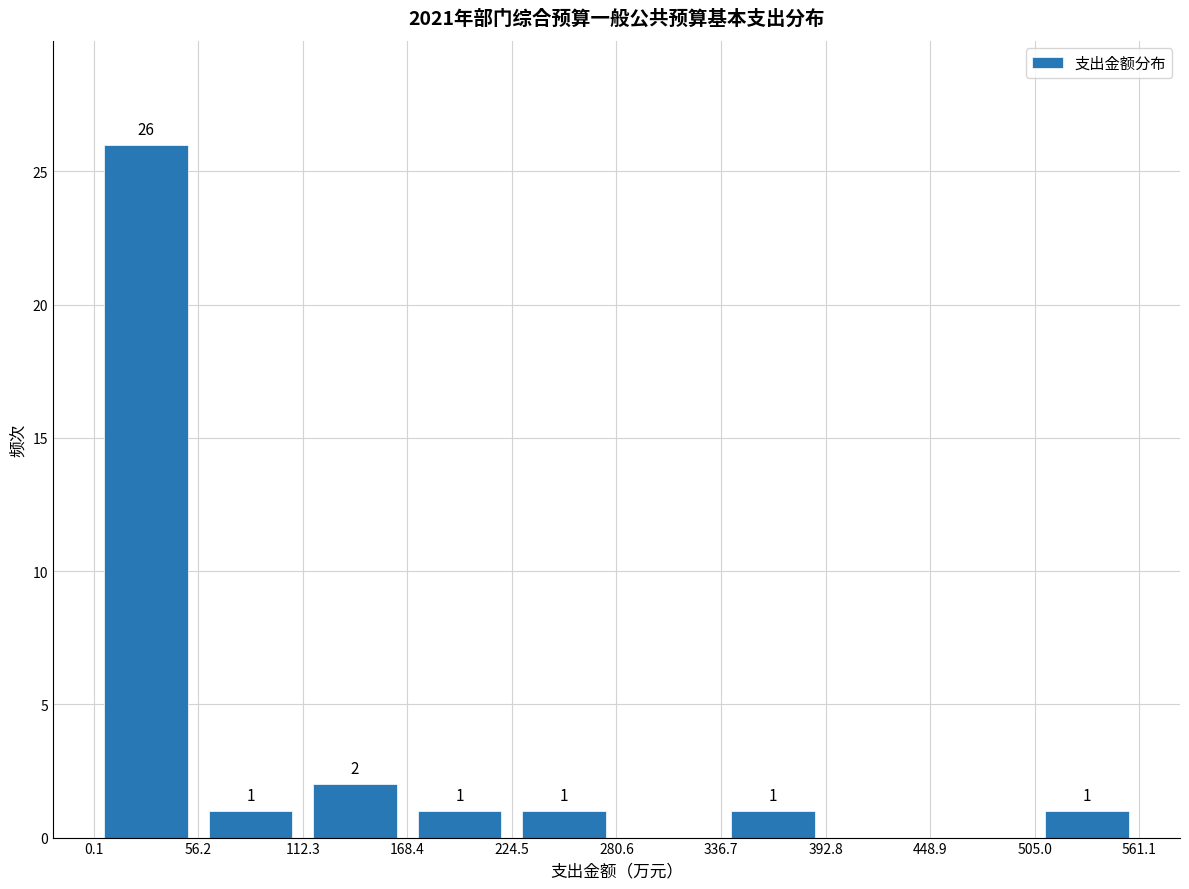

Over which range of the x-axis is the bar tallest?

0.1 to 56.2